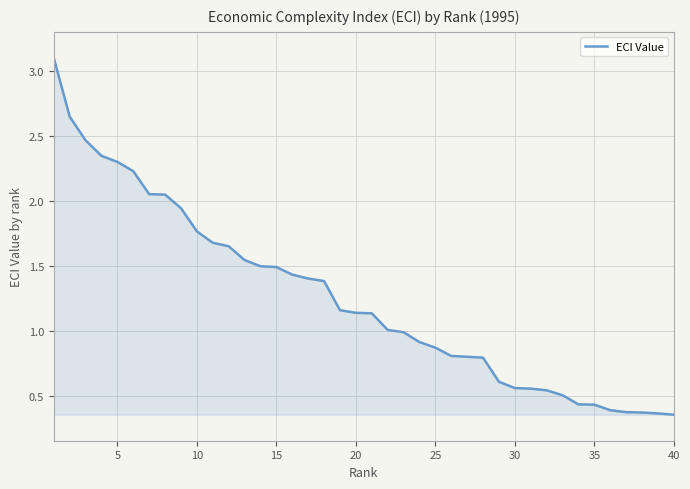

What is the difference between the maximum and minimum values?

2.7